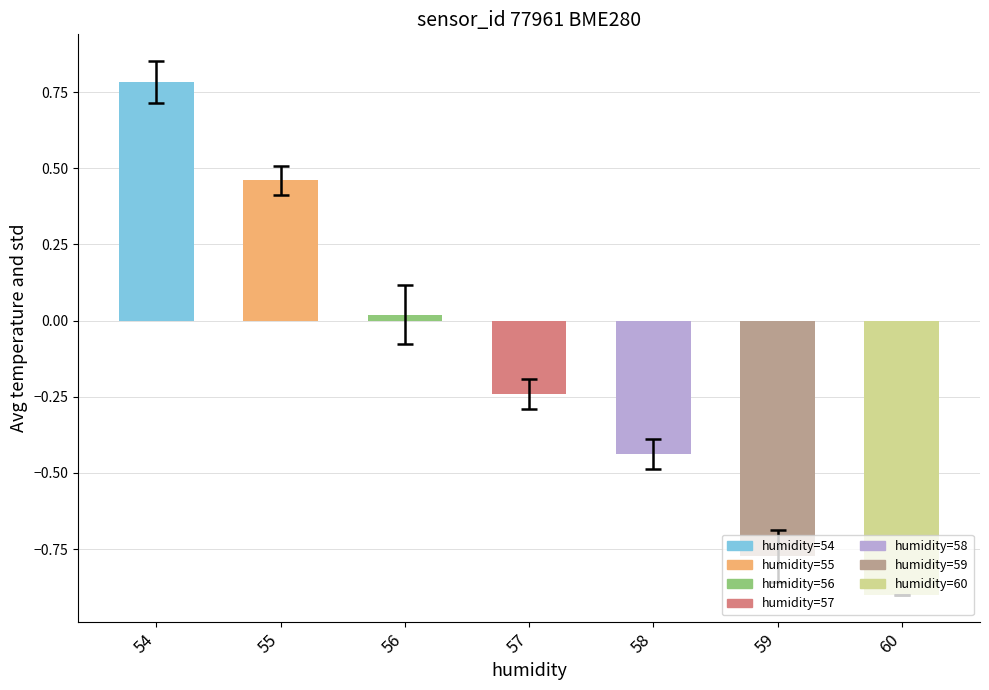

What is the greatest value displayed?

0.8